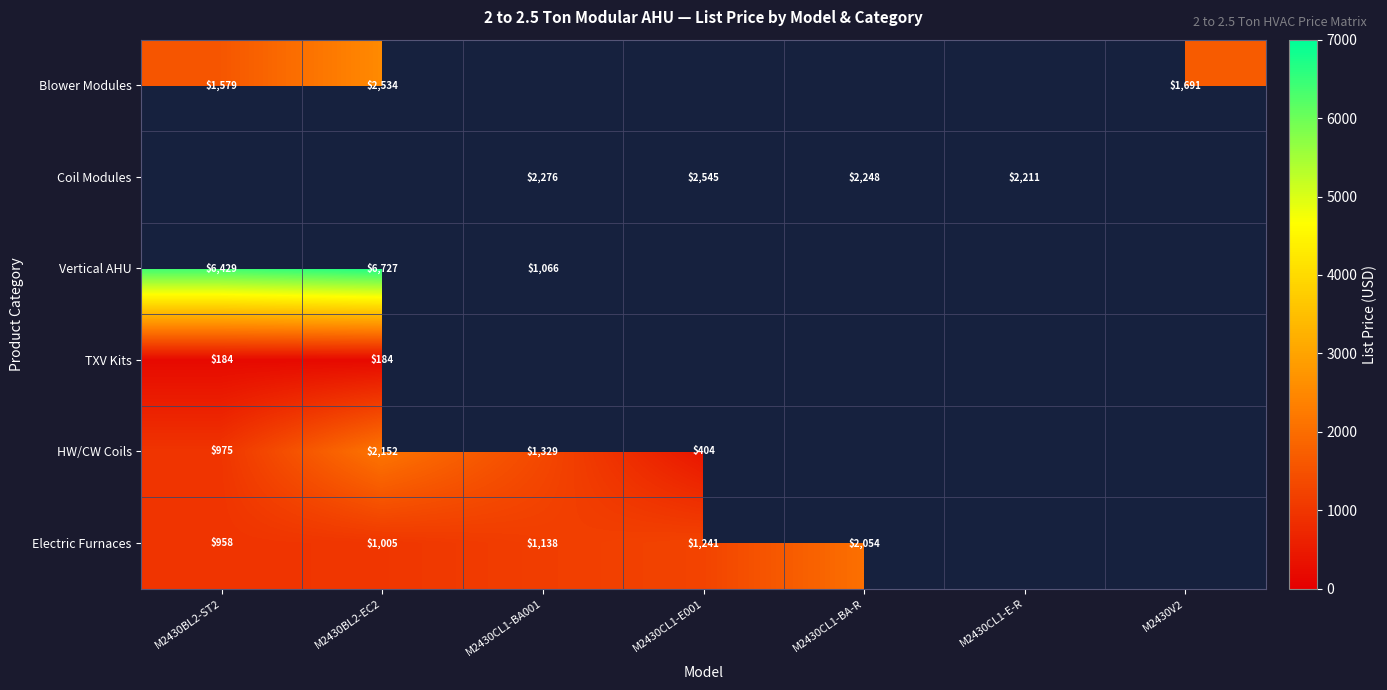

The value of Electric Furnaces at M2430BL2-ST2 is 405. True or false?

False